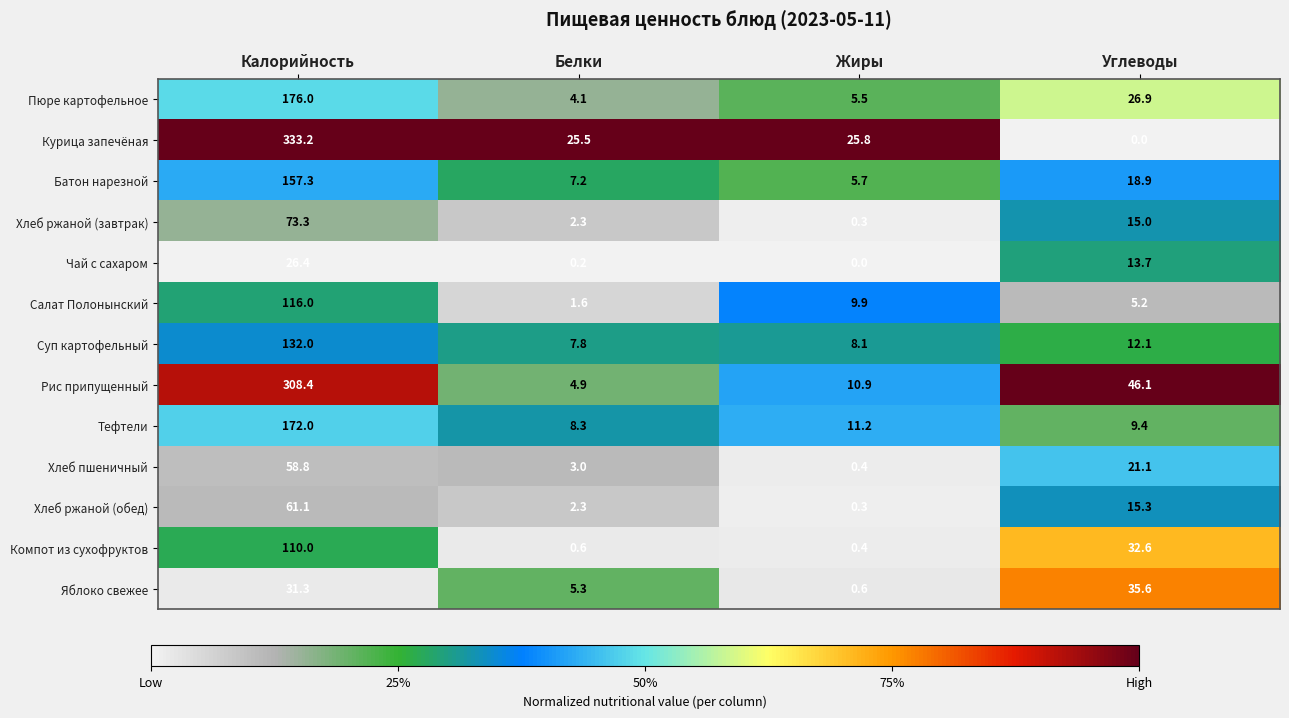

Between Белки and Углеводы, which series saw the biggest shift?

Рис припущенный